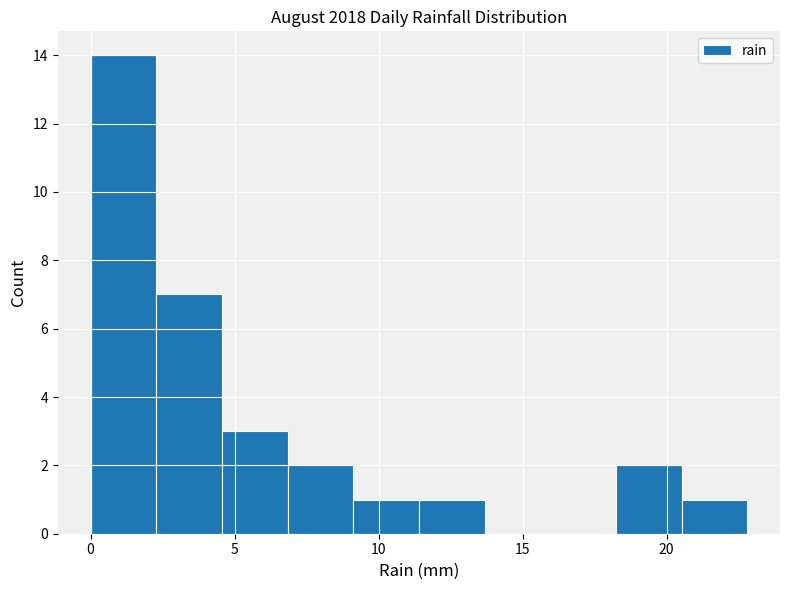

How tall is the bar that spans 9.0 to 11.5 on the x-axis? Neither the bar edges nor the heights are printed on the chart, so give them approximately, as read against the axes.

1